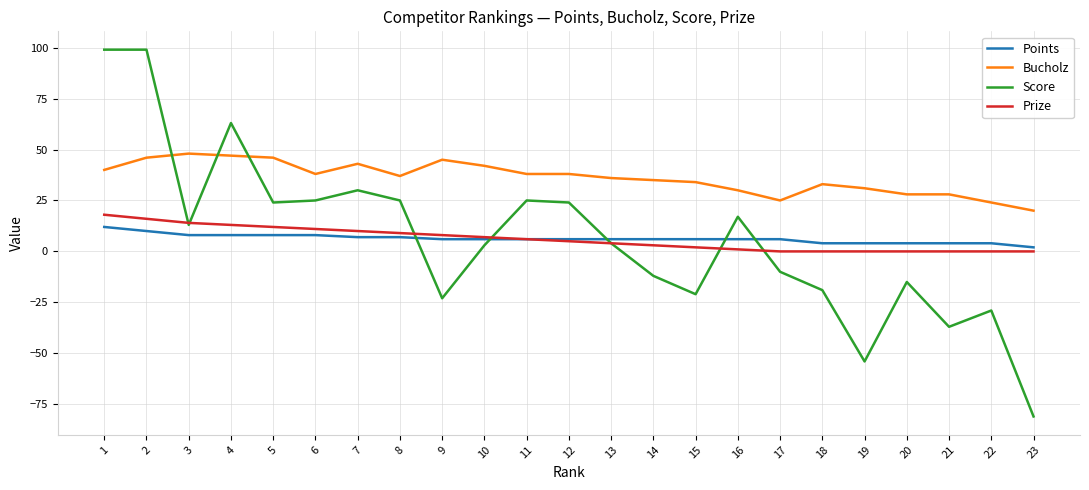

What is the greatest value displayed?

99